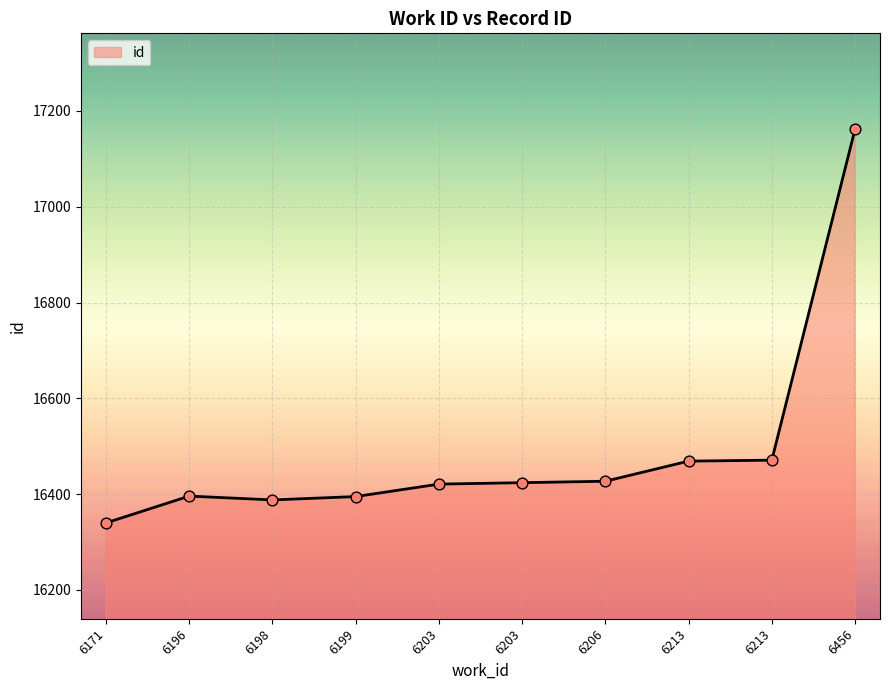

What is the change in value from 6171 to 6206?

+87